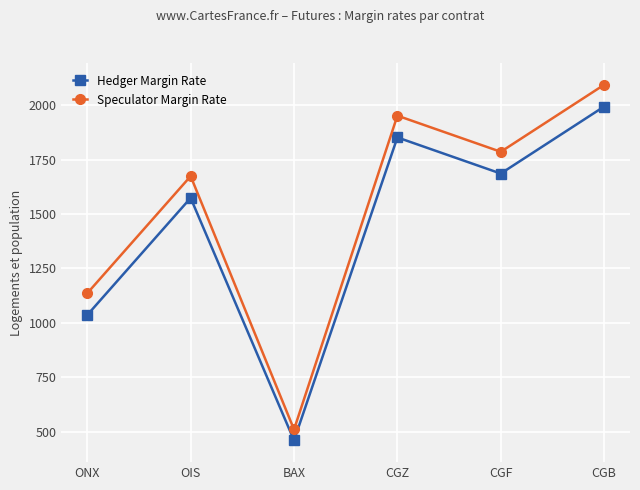

At which category does the chart reach its peak across all series?

CGB